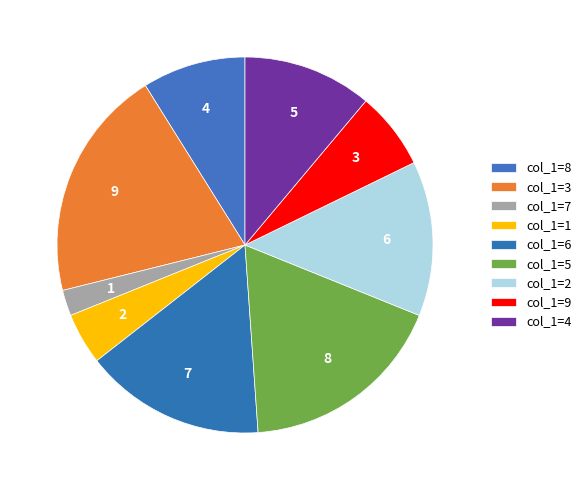

Rank the categories by value from highest to lowest.

3, 5, 6, 2, 4, 8, 9, 1, 7